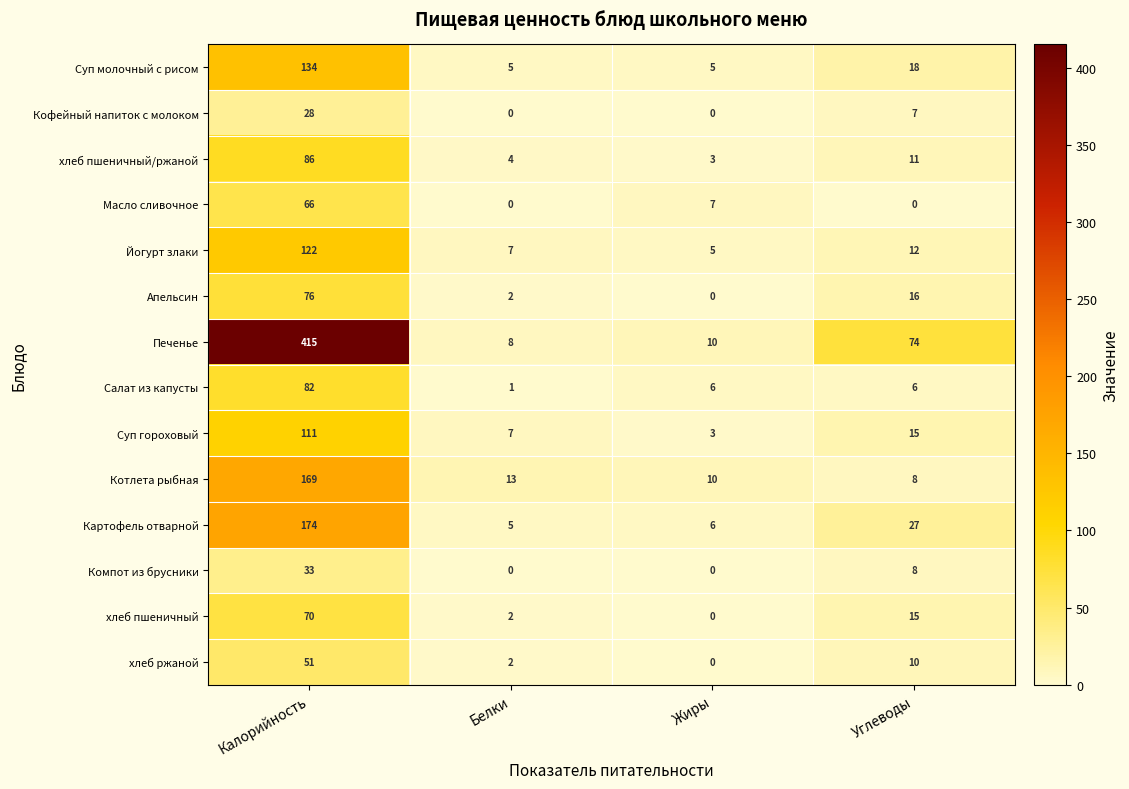

Which series has the largest total across all categories?

Печенье